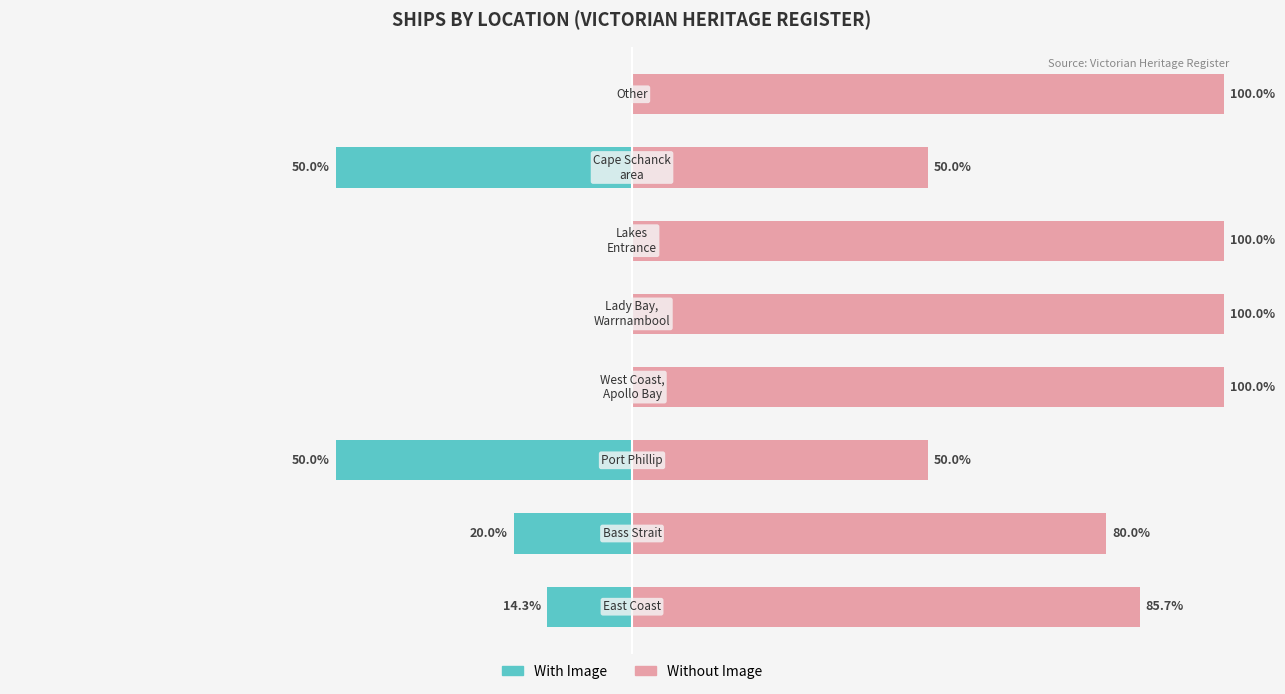

Reading left to right, list all the values displayed in this chart.

With Image: 0=-14.3	1=-20.0	2=-50.0	3=0.0	4=0.0	5=0.0	6=-50.0	7=0.0
Without Image: 0=85.7	1=80.0	2=50.0	3=100.0	4=100.0	5=100.0	6=50.0	7=100.0